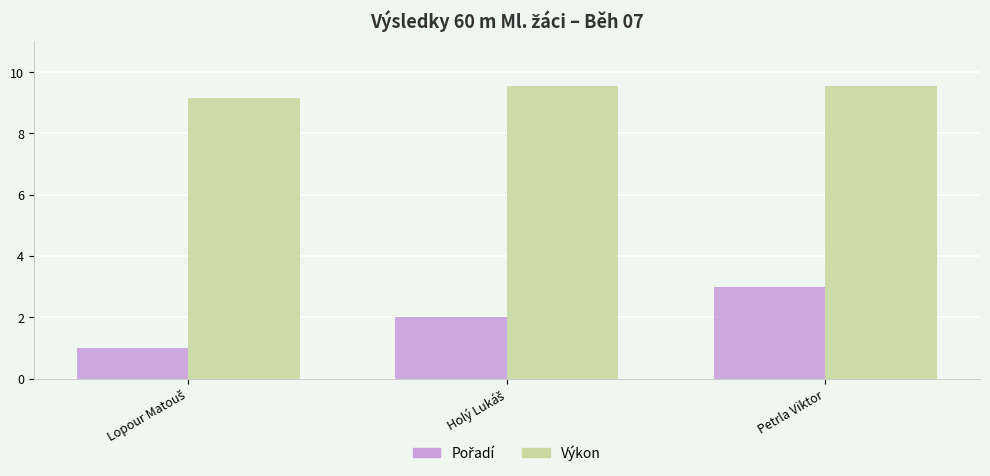

How many Výkon values are between 9 and 10?

3